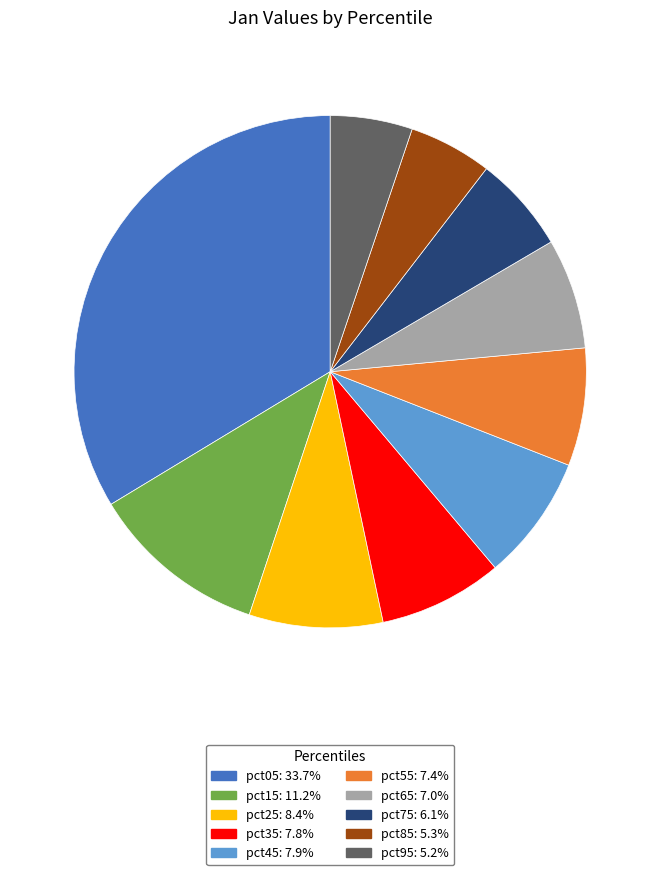

Combined, do pct85: 5.3% and pct05: 33.7% account for over 50%?

No